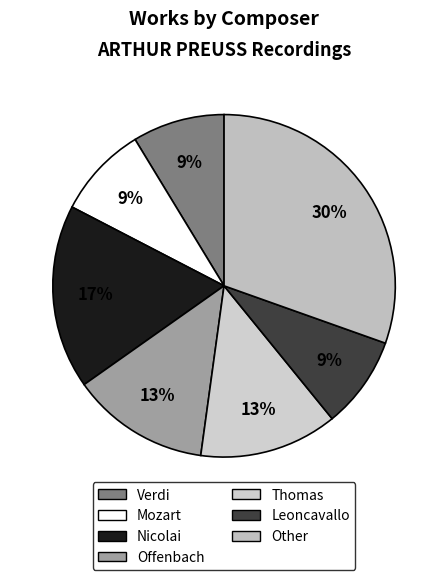

Which category has the biggest portion of the pie?

Other